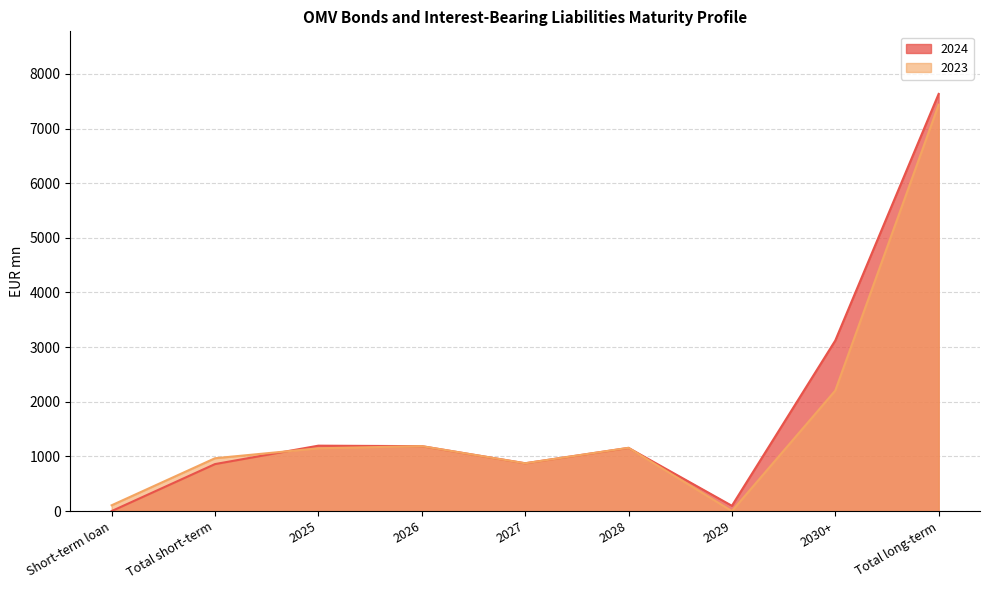

At which category does 2024 reach its first local valley?

2027